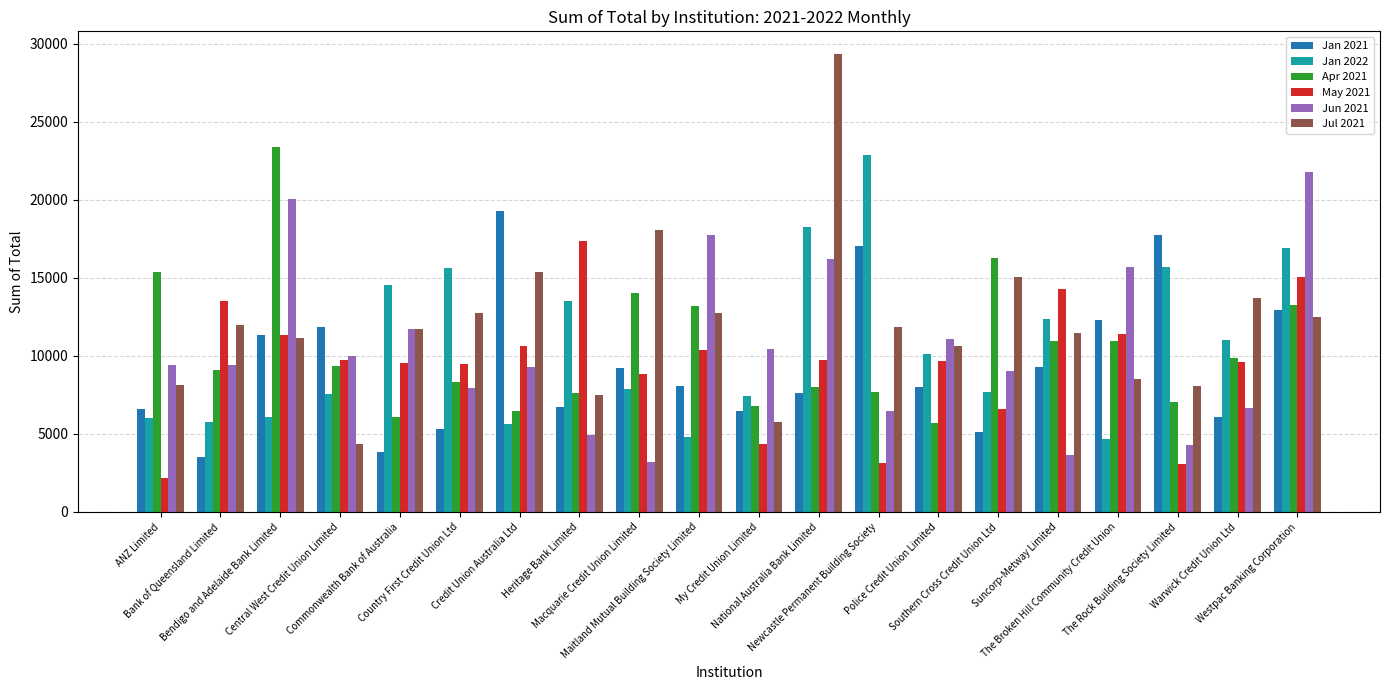

At which label does Jan 2021 reach its peak?

Credit Union Australia Ltd